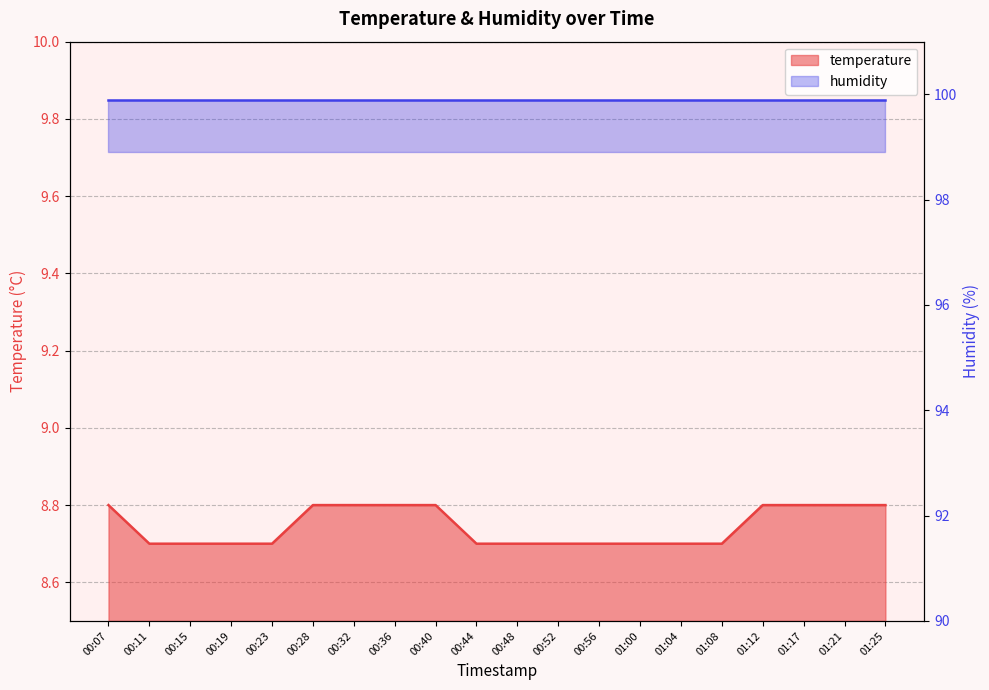

What is the sum of the values at 00:52 and 01:00?

17.4